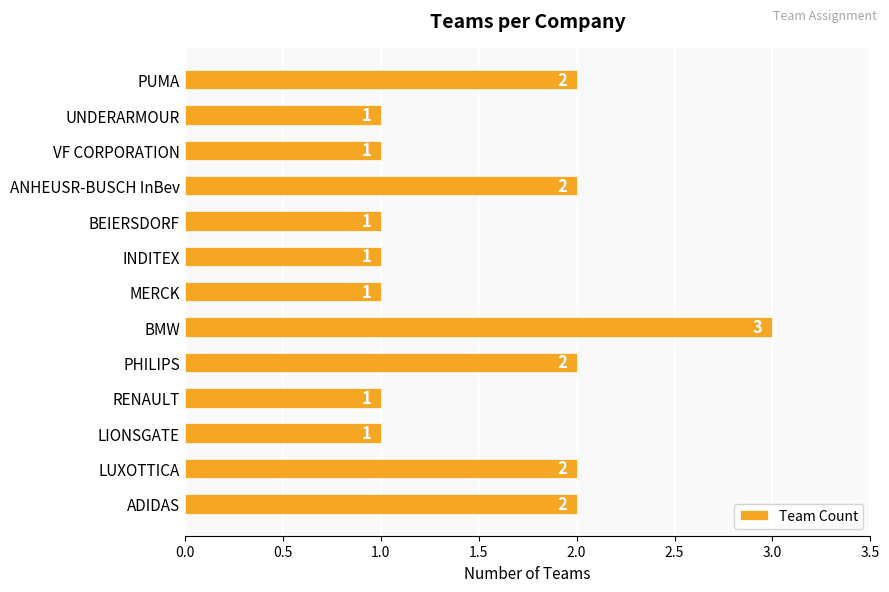

Reading bottom to top, extract all data points from this chart.

2	2	1	1	2	3	1	1	1	2	1	1	2